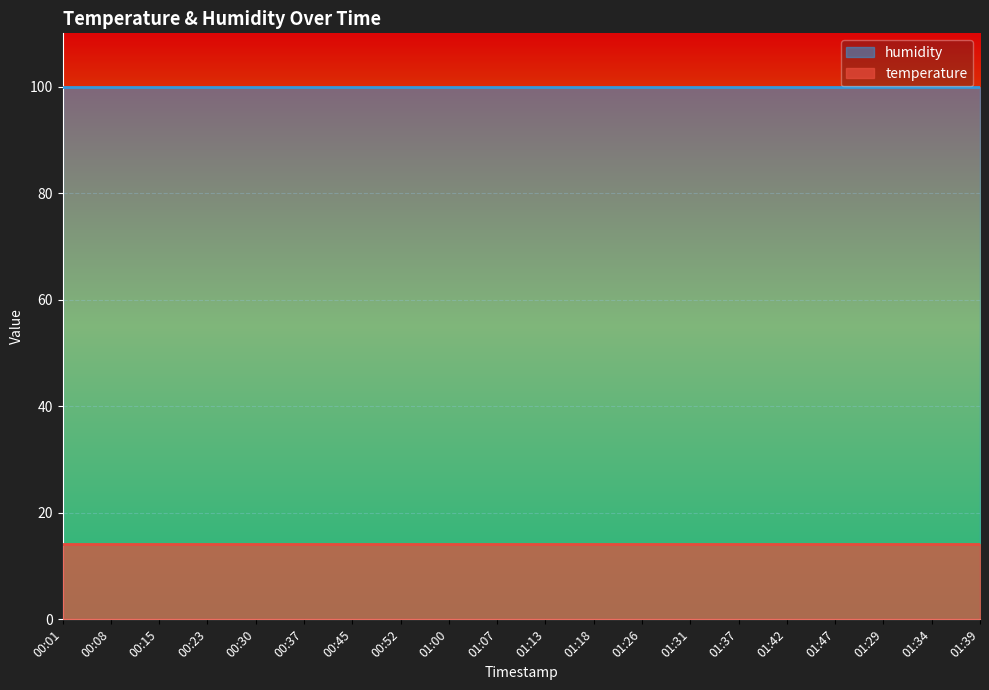

Which series changed the most between 00:45 and 01:13?

temperature